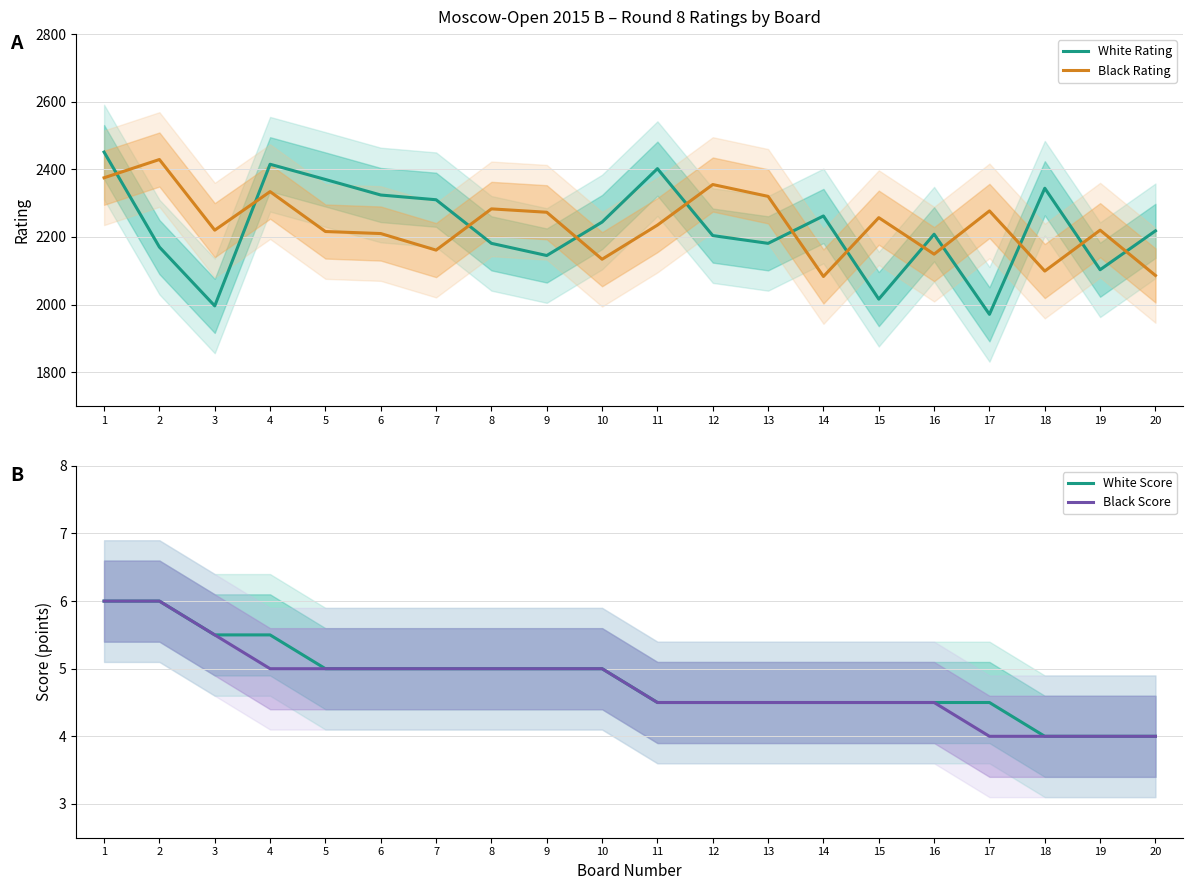

True or false: White Rating has more than 0 points higher than both neighbors.

True